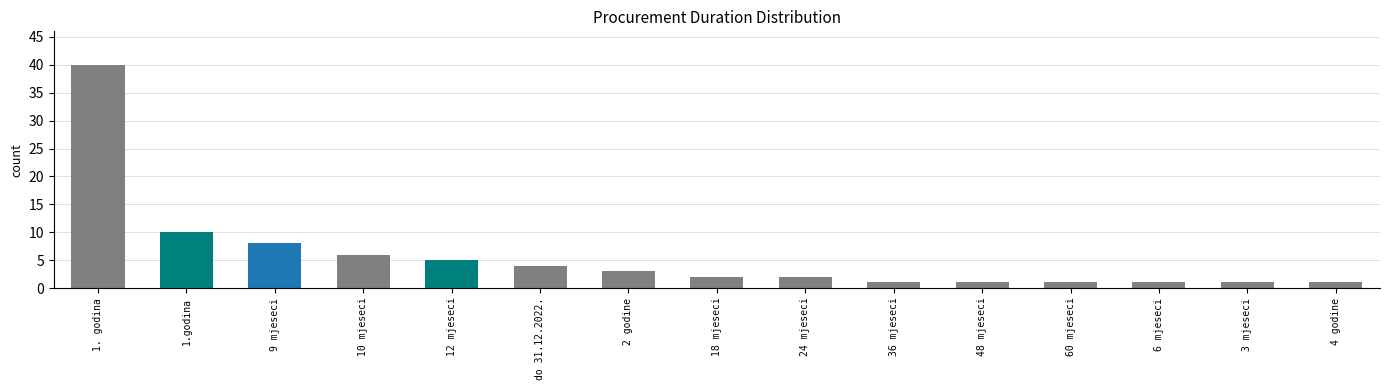

Reading right to left, extract all data points from this chart.

1	1	1	1	1	1	2	2	3	4	5	6	8	10	40